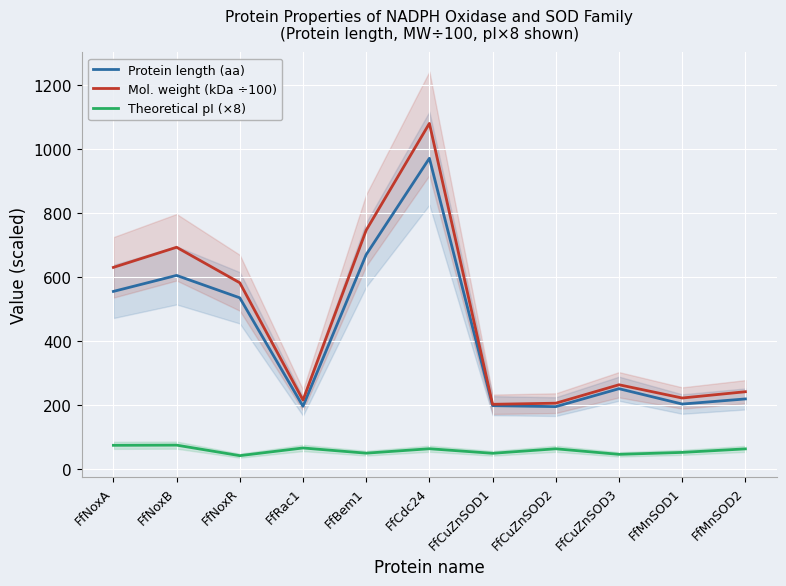

At which category does the chart reach its peak across all series?

FfCdc24